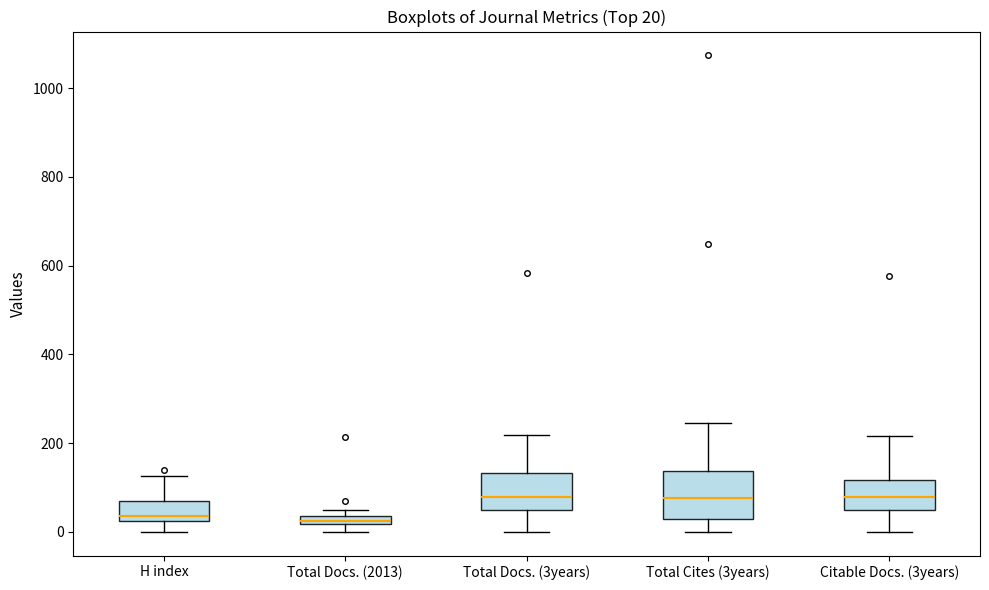

Which box is the tallest, from its lower edge to its upper edge?

Total Cites (3years)